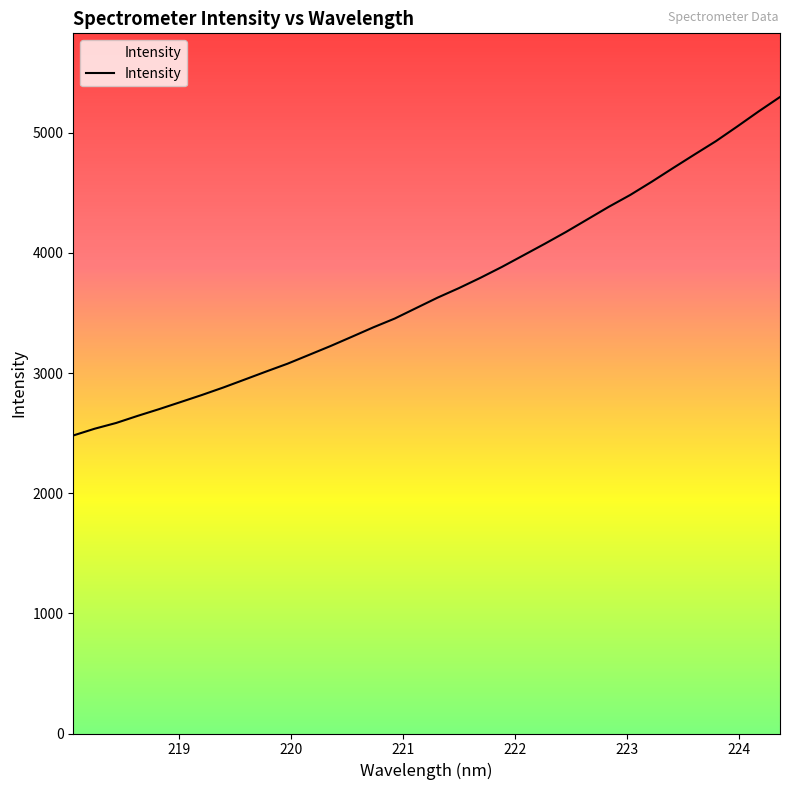

What is the greatest value displayed?

5297.9